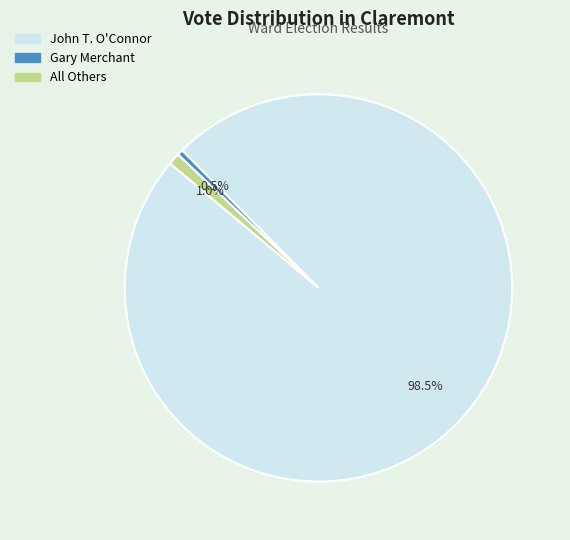

Is there a majority slice in this chart?

Yes